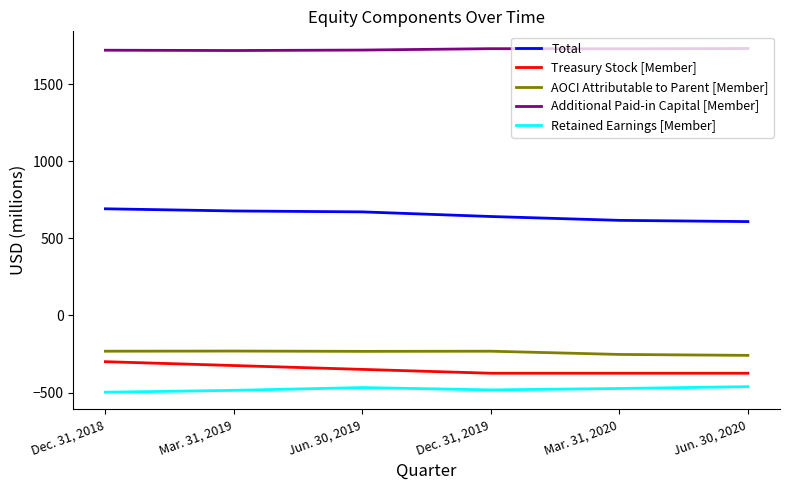

Is it true that Retained Earnings [Member] equals -132 at Dec. 31, 2019?

False